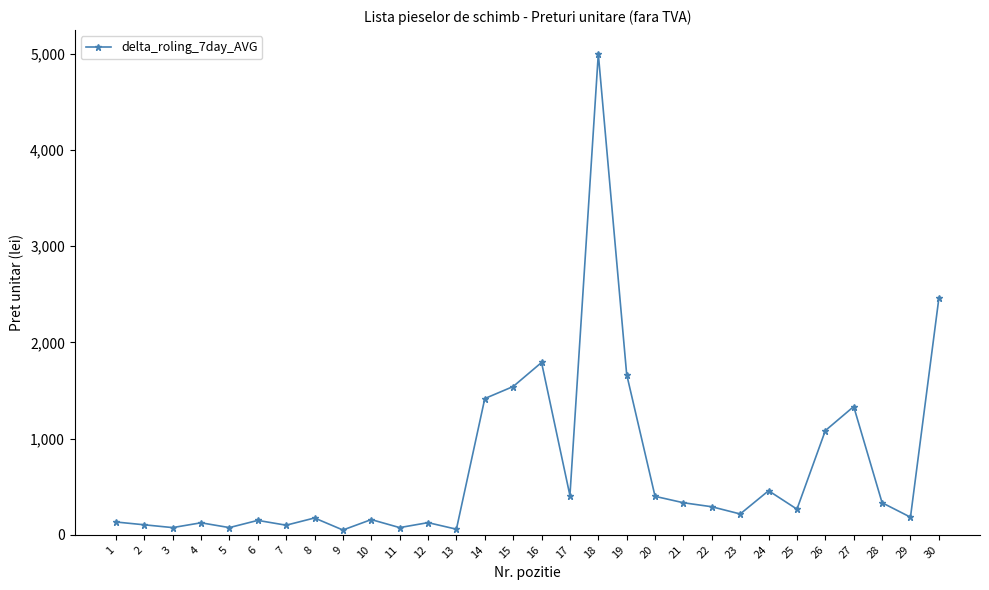

Which label corresponds to the largest value in the chart?

18